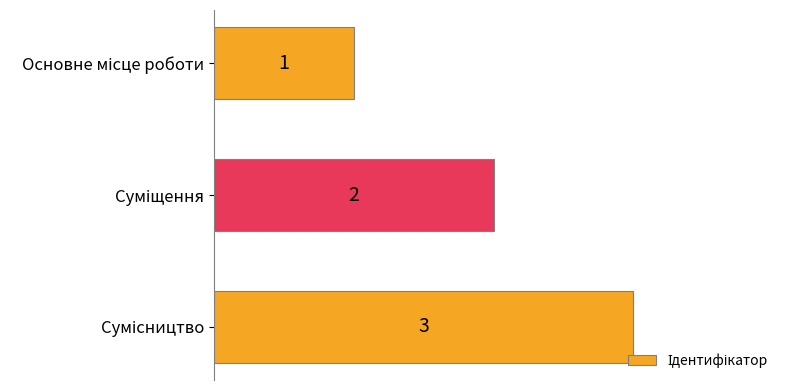

What is the value of the 3rd bar from the top?

3